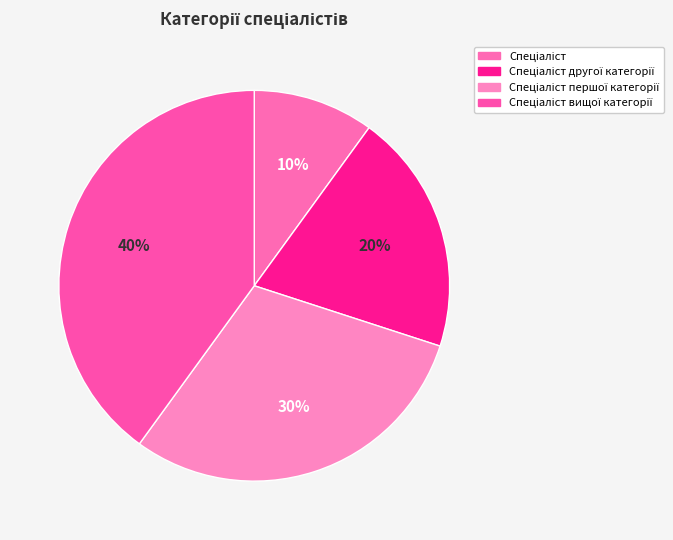

What percentage is the Спеціаліст slice, to the nearest percent?

10%